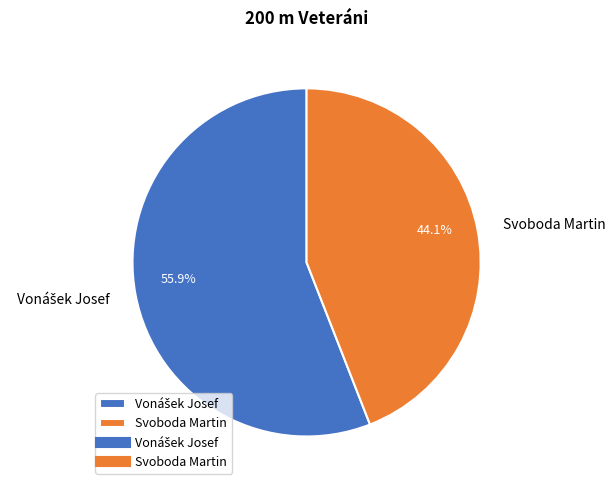

To the nearest percent, what is the average slice percentage?

50%